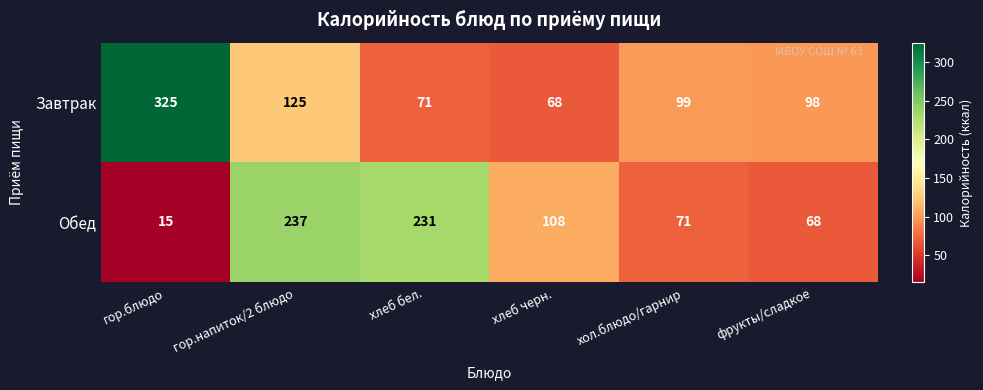

Which series has the widest spread of values?

Завтрак